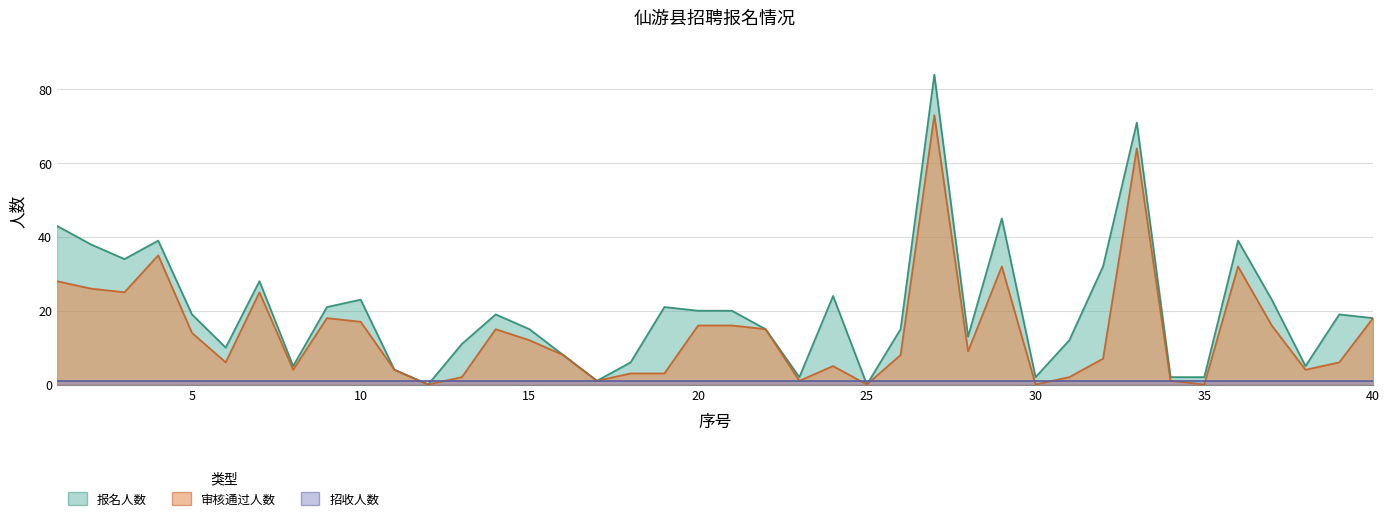

At which label does 报名人数 reach its minimum?

12